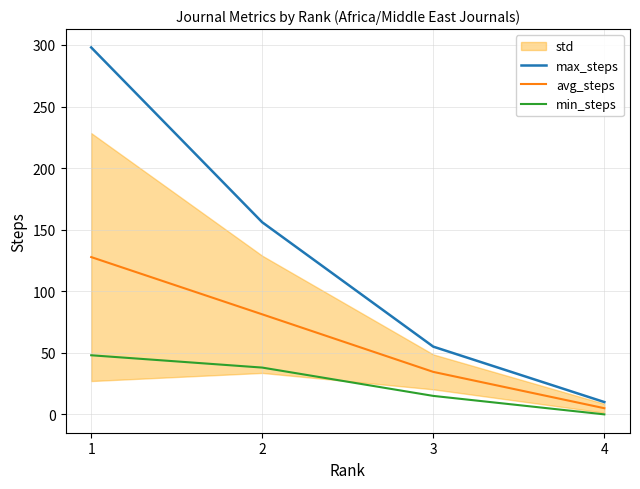

What is the total value across all series at 4?

15.0